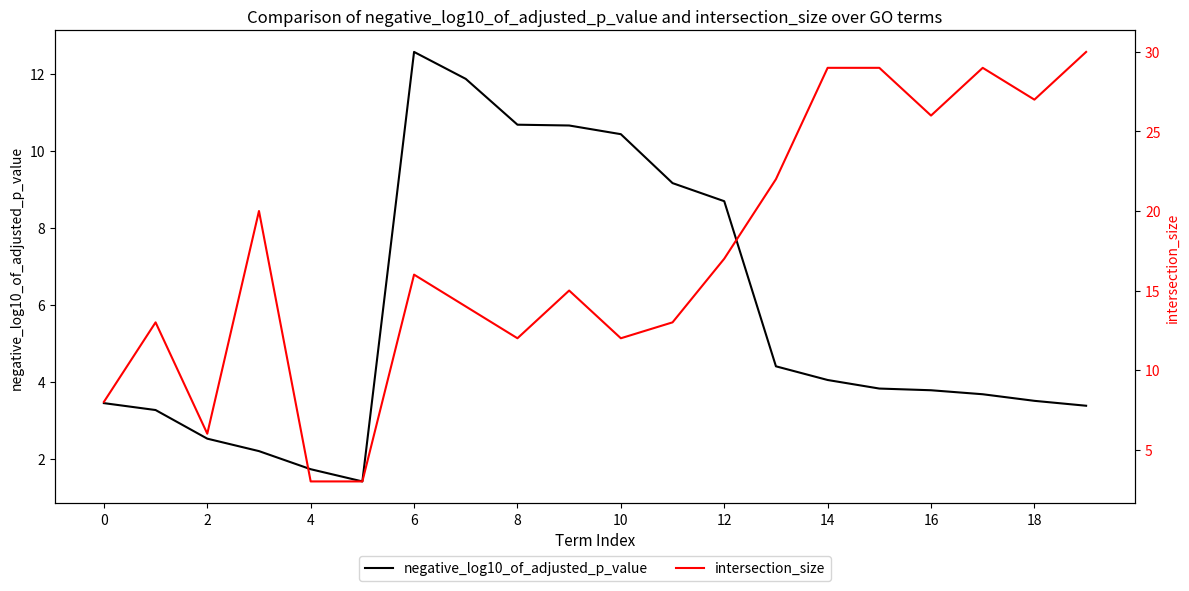

What is the label of the 14th point from the left?

13